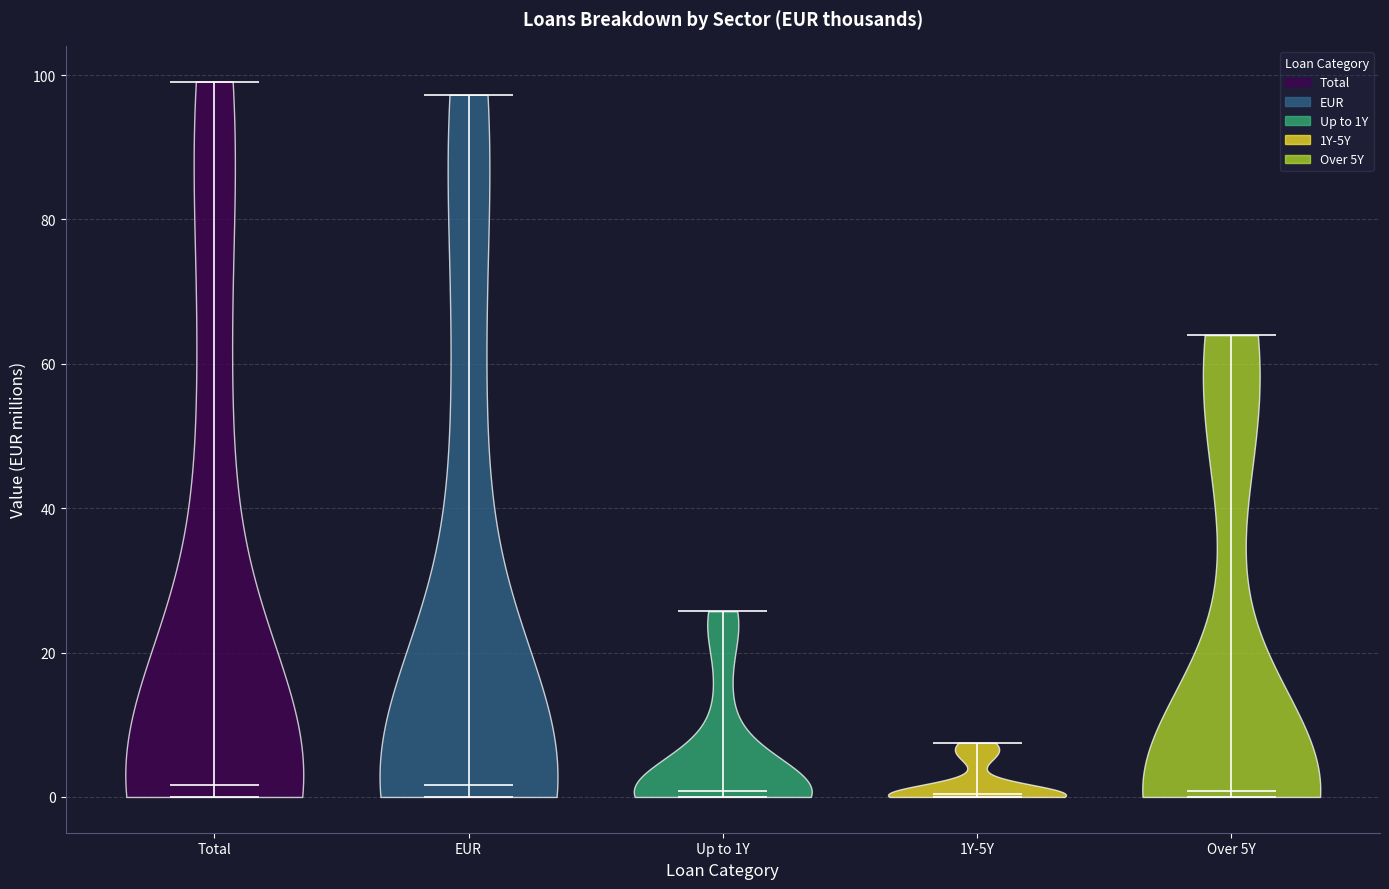

Reading left to right, read every violin against the y-axis: where its median line is, and the lowest and highest points it reaches. The values are not printed on the chart, so give them approximately, as read against the axis.

Total: median line 2, lowest point 0, highest point 100
EUR: median line 2, lowest point 0, highest point 98
Up to 1Y: median line 0, lowest point 0, highest point 26
1Y-5Y: median line 0, lowest point 0, highest point 8
Over 5Y: median line 0, lowest point 0, highest point 64